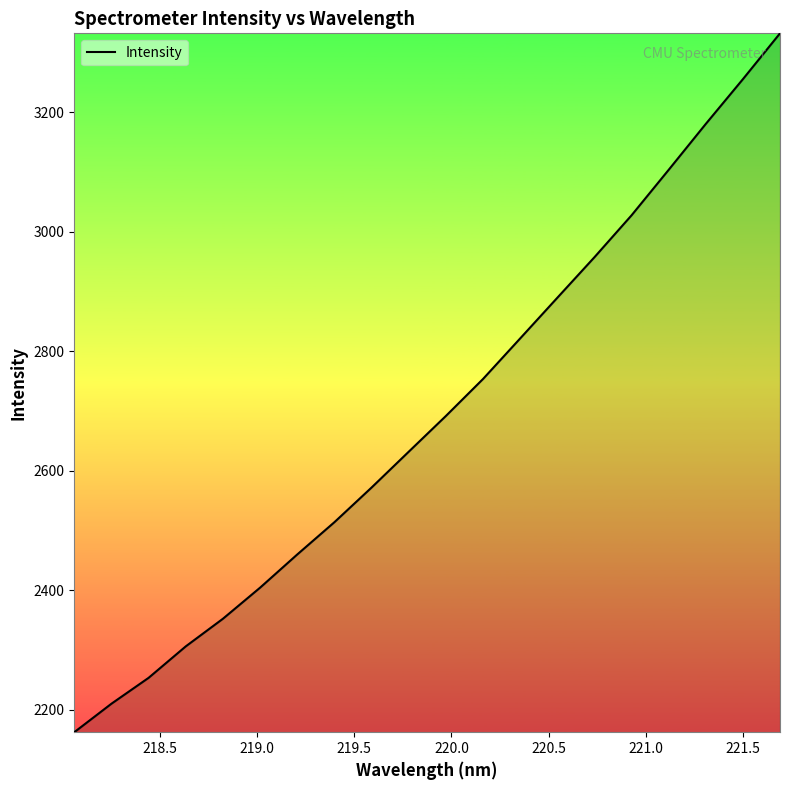

What is the greatest value displayed?

3332.0